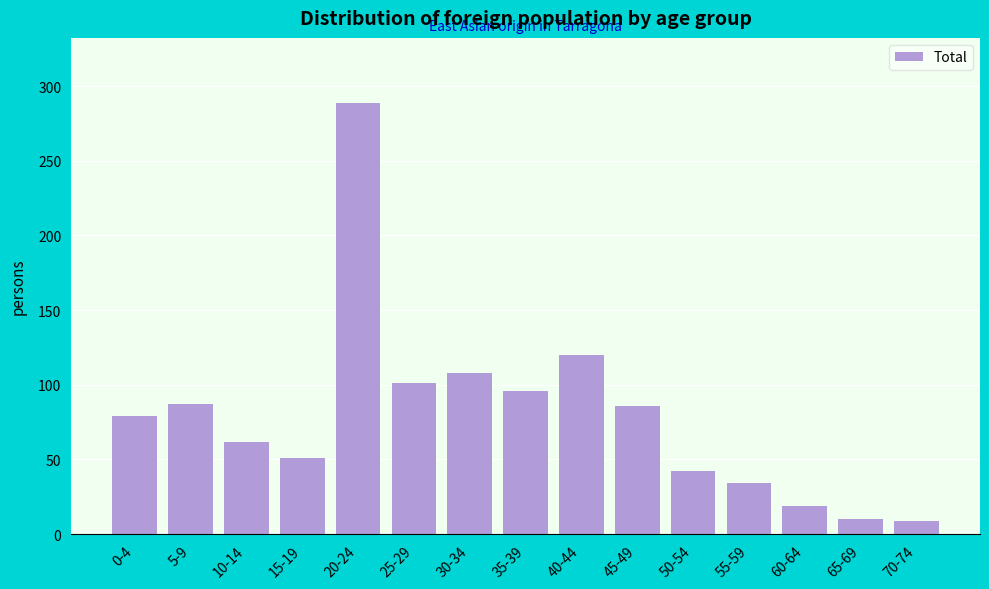

What is the change in value from 15-19 to 65-69?

-41